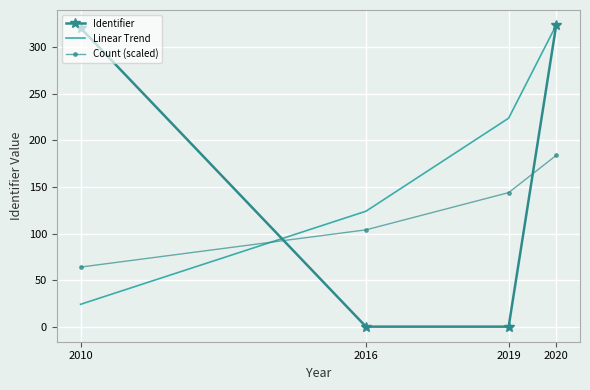

What is the difference between the maximum and second lowest values in the Identifier series?

324